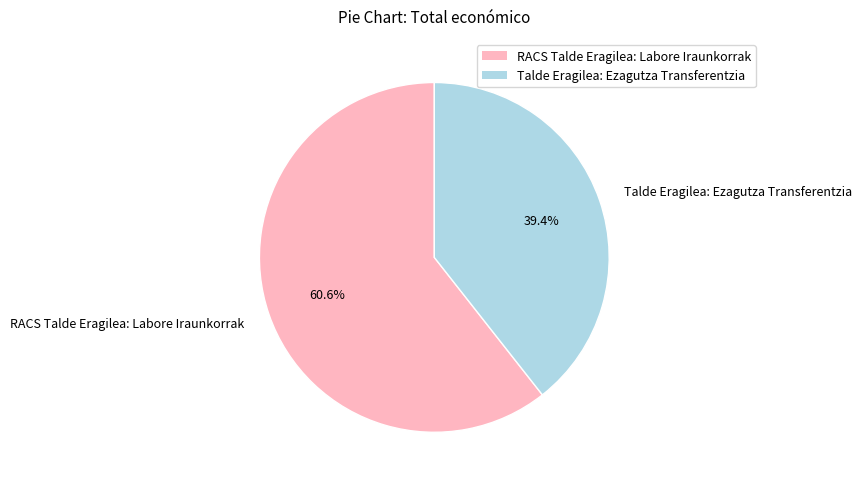

To the nearest percent, what is the difference between the largest and smallest slice percentages?

21%